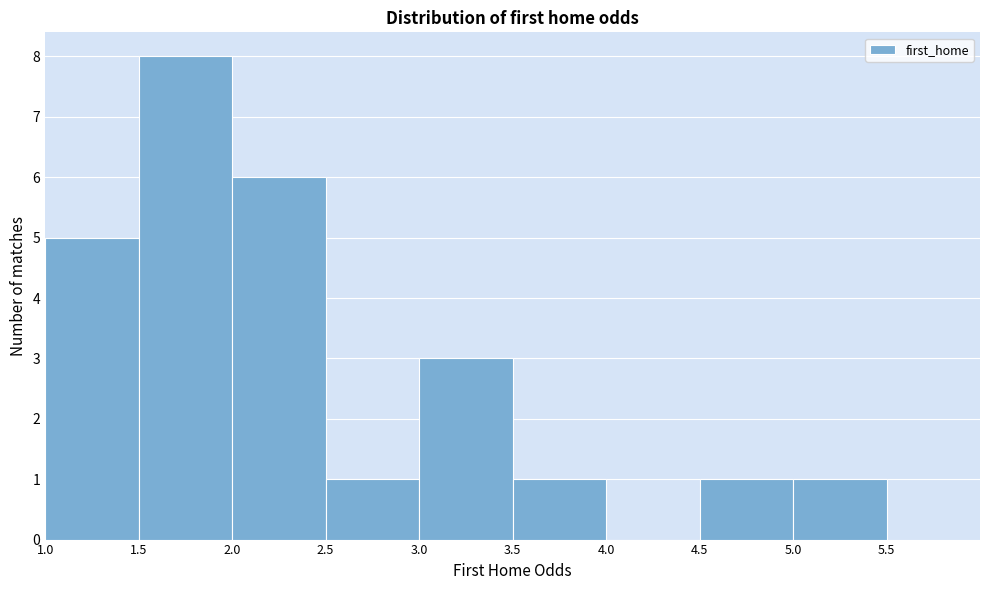

Reading left to right, list every bar in this chart as the range it spans on the x-axis followed by its height. The values are not printed on the chart, so give them approximately, as read against the axis.

1.0 to 1.5: 5
1.5 to 2.0: 8
2.0 to 2.5: 6
2.5 to 3.0: 1
3.0 to 3.5: 3
3.5 to 4.0: 1
4.0 to 4.5: 0
4.5 to 5.0: 1
5.0 to 5.5: 1